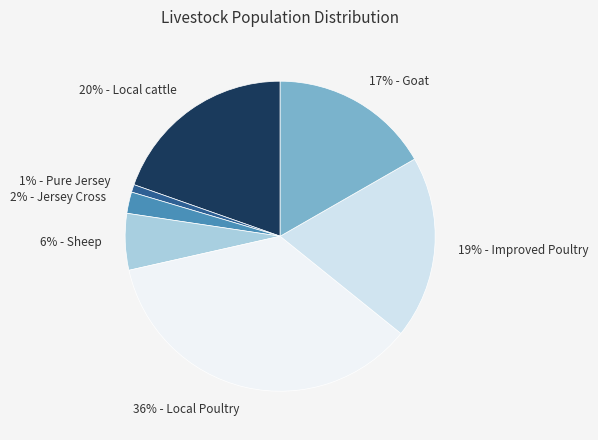

Is there any slice that represents more than half of the pie?

No